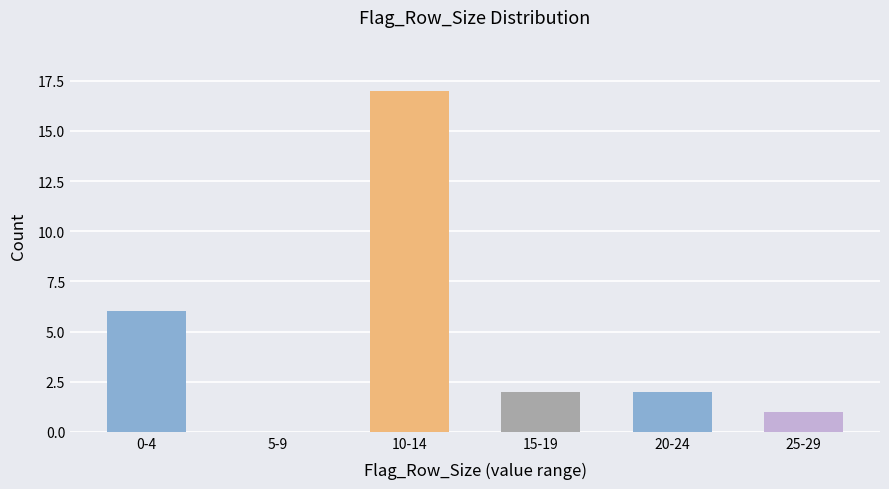

Reading left to right, list all the values displayed in this chart.

0-4=6	5-9=0	10-14=17	15-19=2	20-24=2	25-29=1